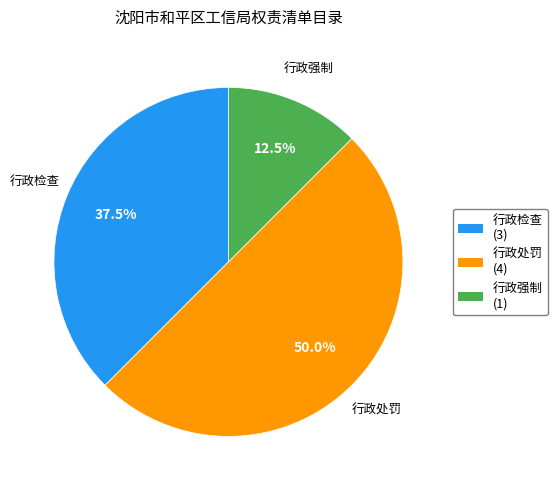

Rank the categories by value from lowest to highest.

行政强制, 行政检查, 行政处罚